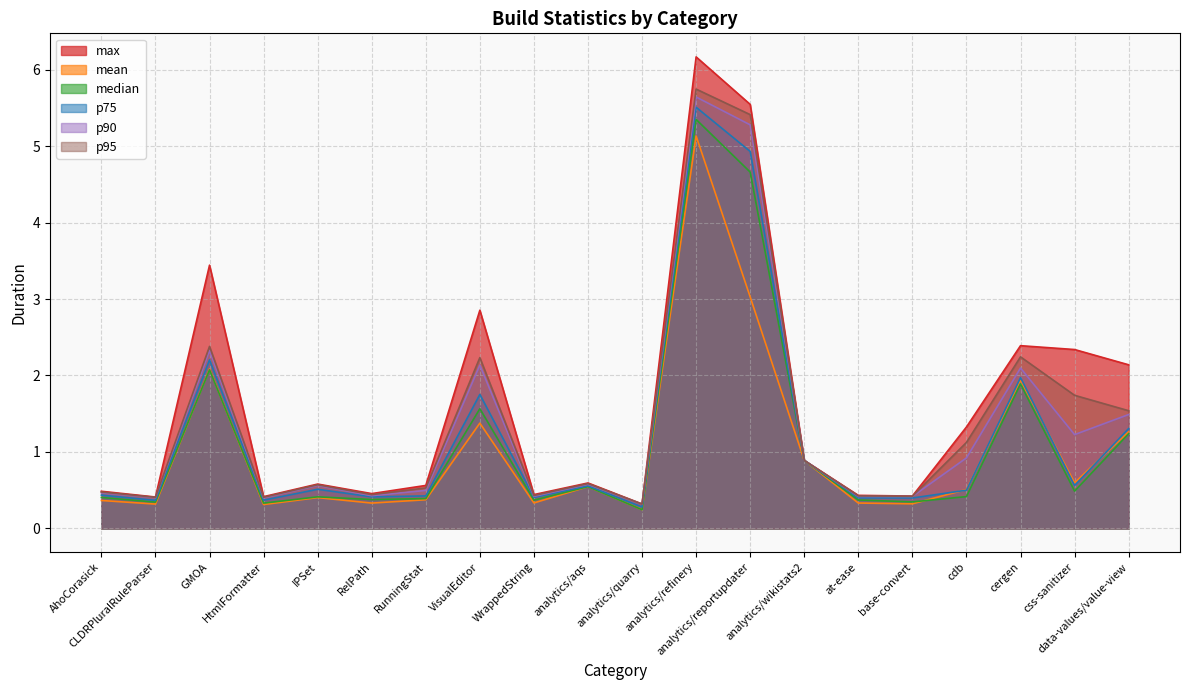

The p90 series shows 0.4 at at-ease. True or false?

True